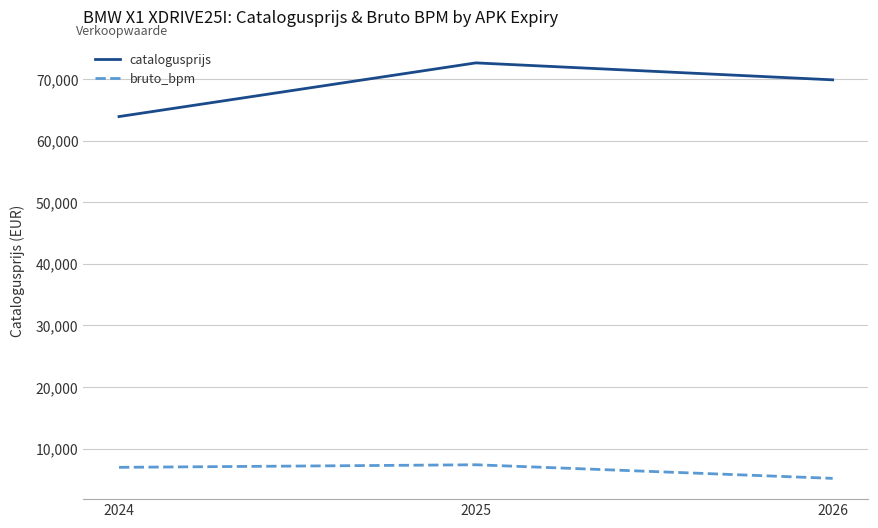

What is the average value of the catalogusprijs series?

68791.8